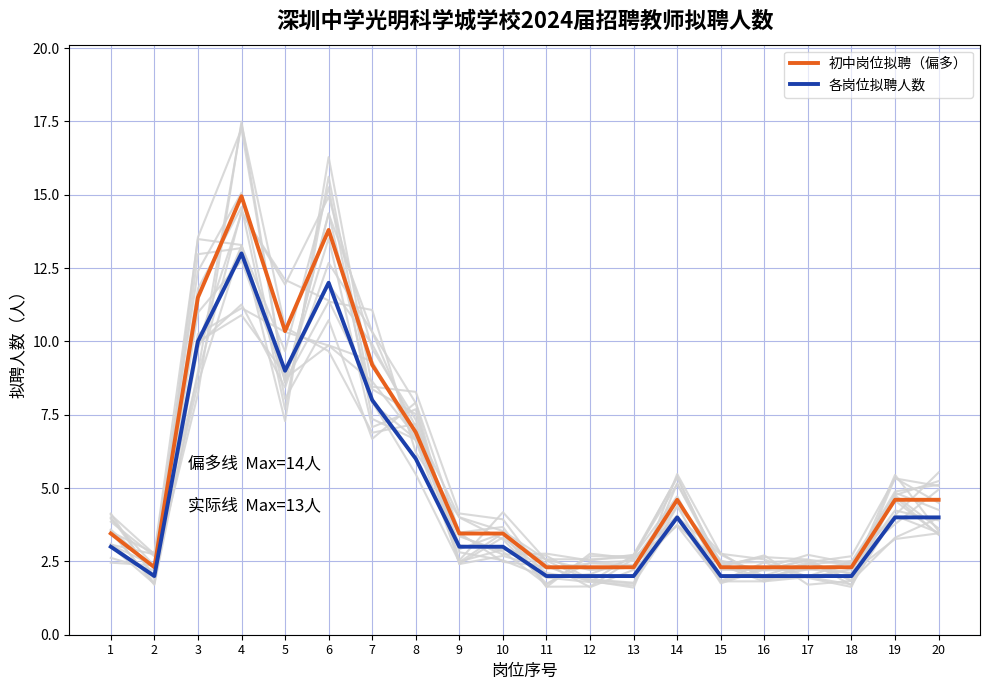

Reading left to right, extract all data points from this chart.

初中岗位拟聘（偏多）: 1=3.4	2=2.3	3=11.5	4=14.9	5=10.3	6=13.8	7=9.2	8=6.9	9=3.4	10=3.4	11=2.3	12=2.3	13=2.3	14=4.6	15=2.3	16=2.3	17=2.3	18=2.3	19=4.6	20=4.6
各岗位拟聘人数: 1=3.0	2=2.0	3=10.0	4=13.0	5=9.0	6=12.0	7=8.0	8=6.0	9=3.0	10=3.0	11=2.0	12=2.0	13=2.0	14=4.0	15=2.0	16=2.0	17=2.0	18=2.0	19=4.0	20=4.0